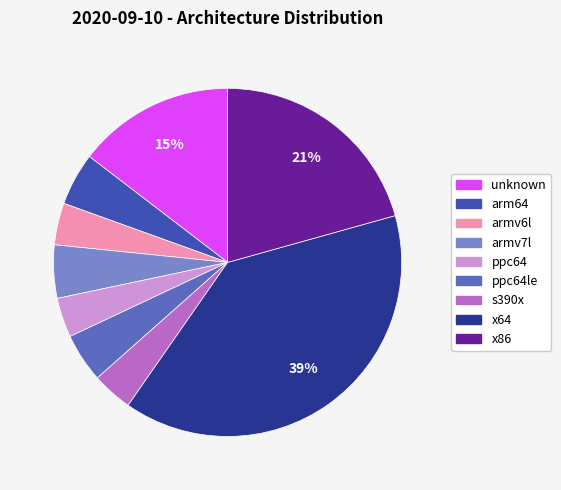

Does any single category account for the majority?

No